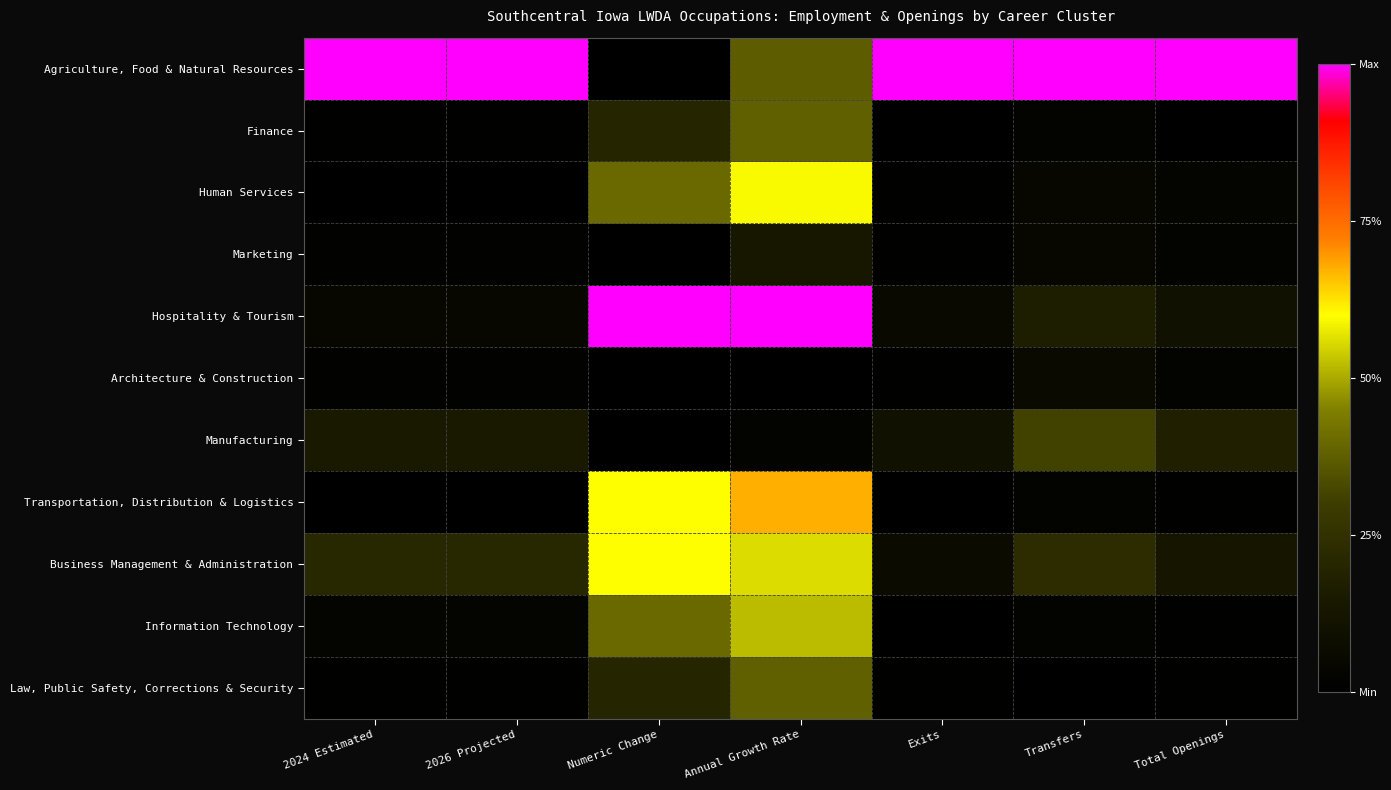

What is the spread (max minus min) of values at Numeric Change?

1.0